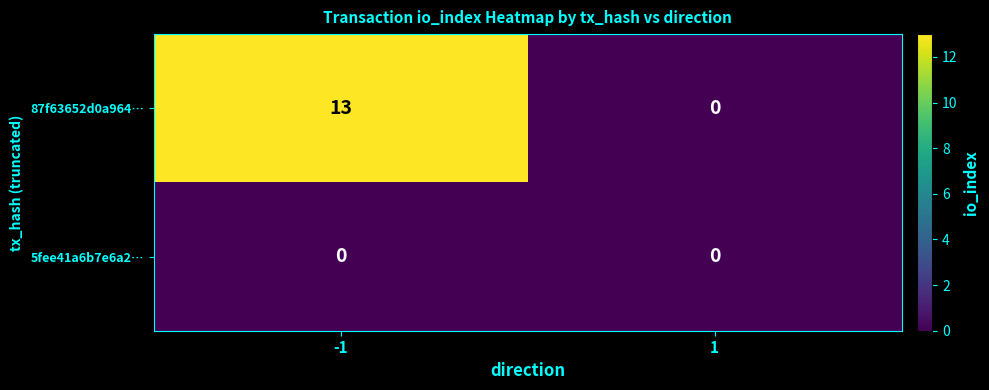

The 87f63652d0a964… series shows 20 at -1. True or false?

False